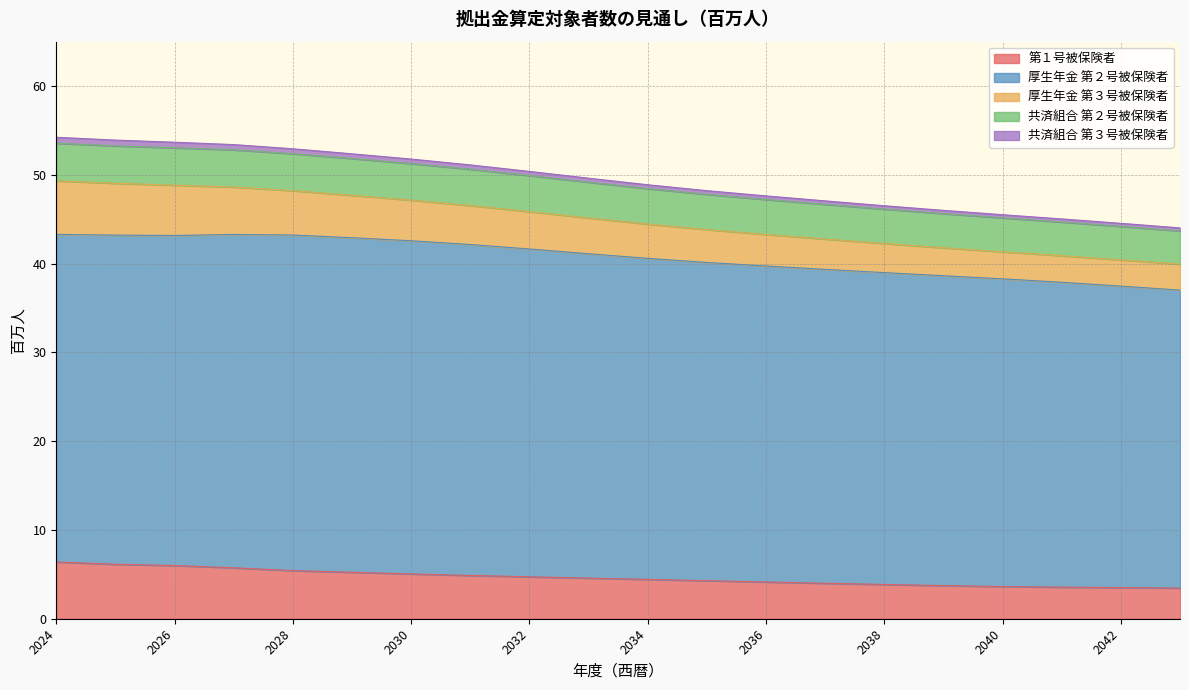

At which label is 第１号被保険者 closest to 4?

2037